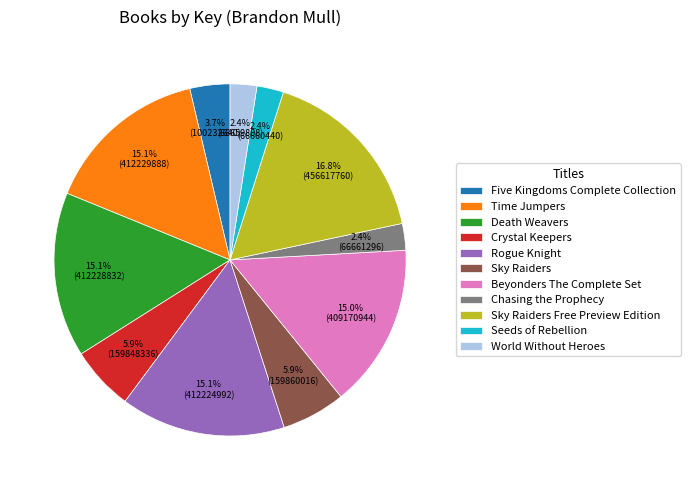

To the nearest percent, what is the average slice percentage?

9%